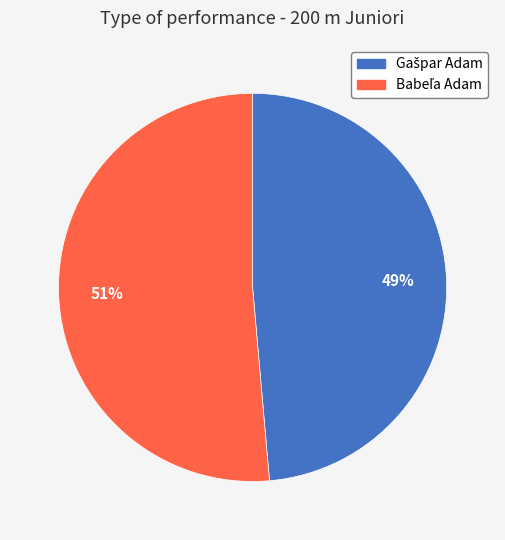

To the nearest percent, what is the average slice percentage?

50%